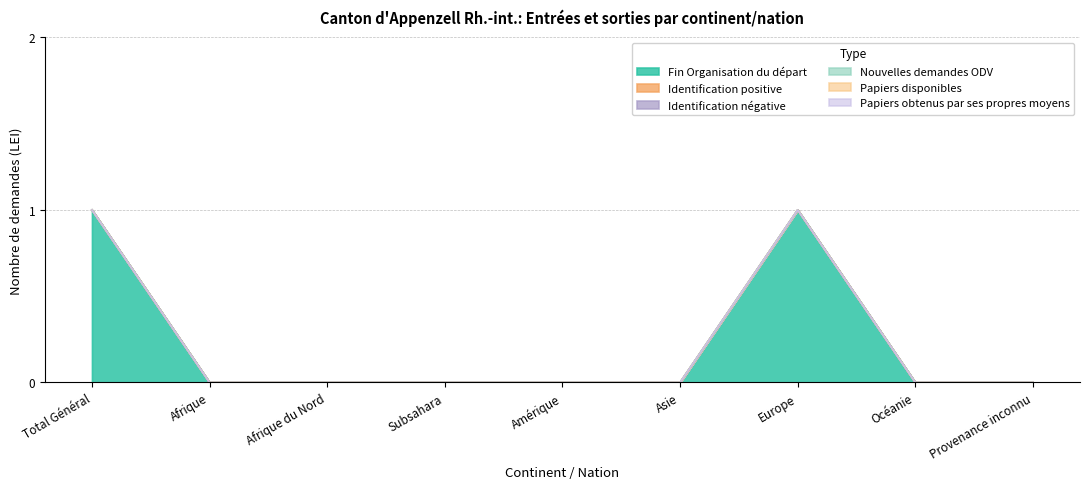

List the series in order of their peak value, lowest first.

Identification positive, Identification négative, Nouvelles demandes ODV, Papiers disponibles, Papiers obtenus par ses propres moyens, Fin Organisation du départ